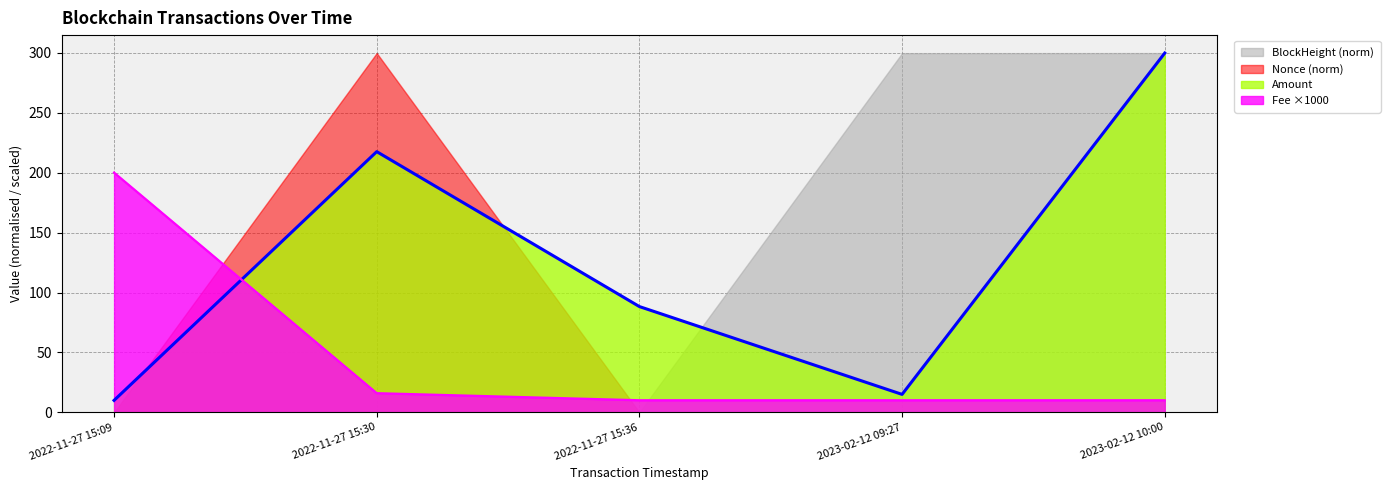

What position from the left is 2023-02-12 09:27?

4